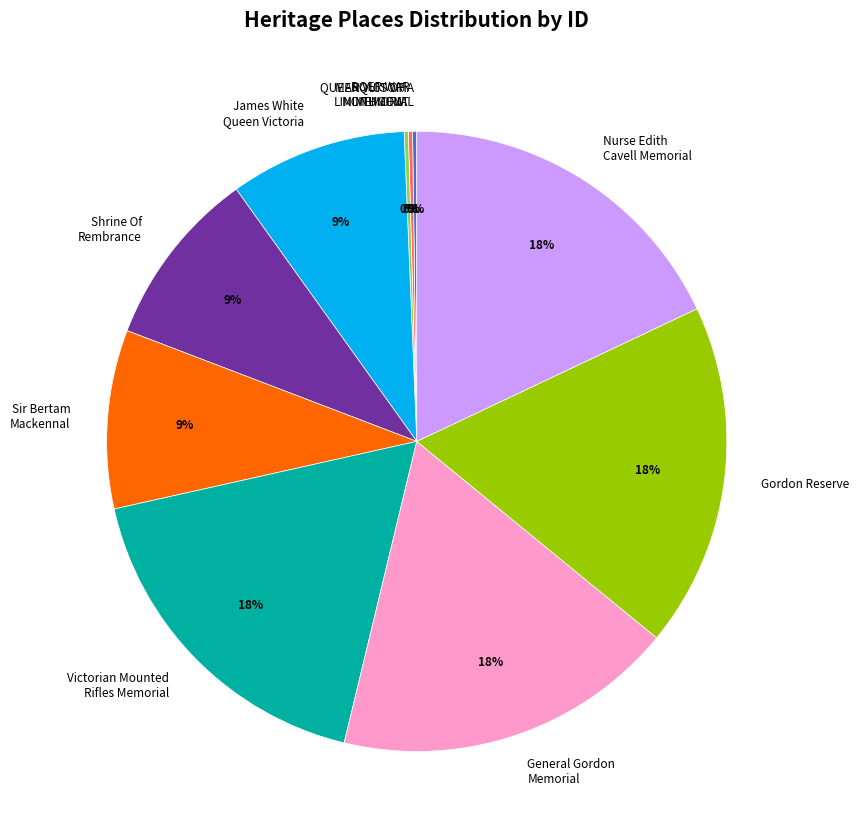

To the nearest percent, what is the average slice percentage?

10%